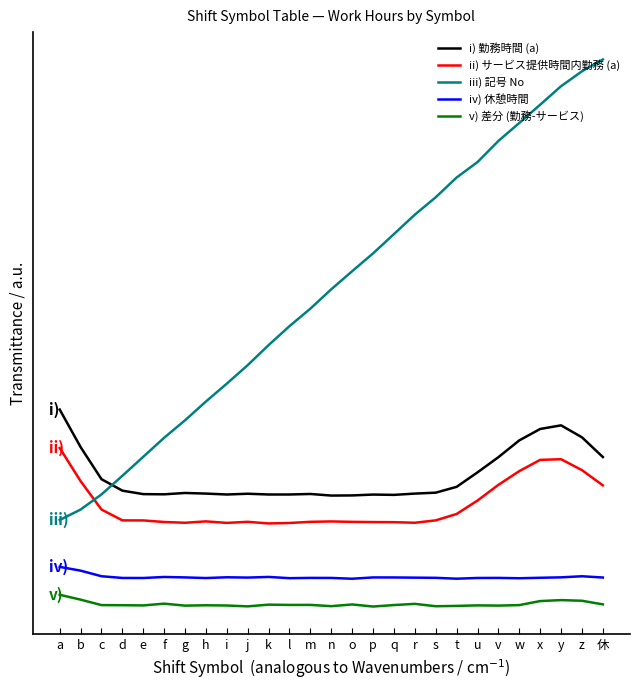

How many interior local peaks does the ii) サービス提供時間内勤務 (a) series have?

4